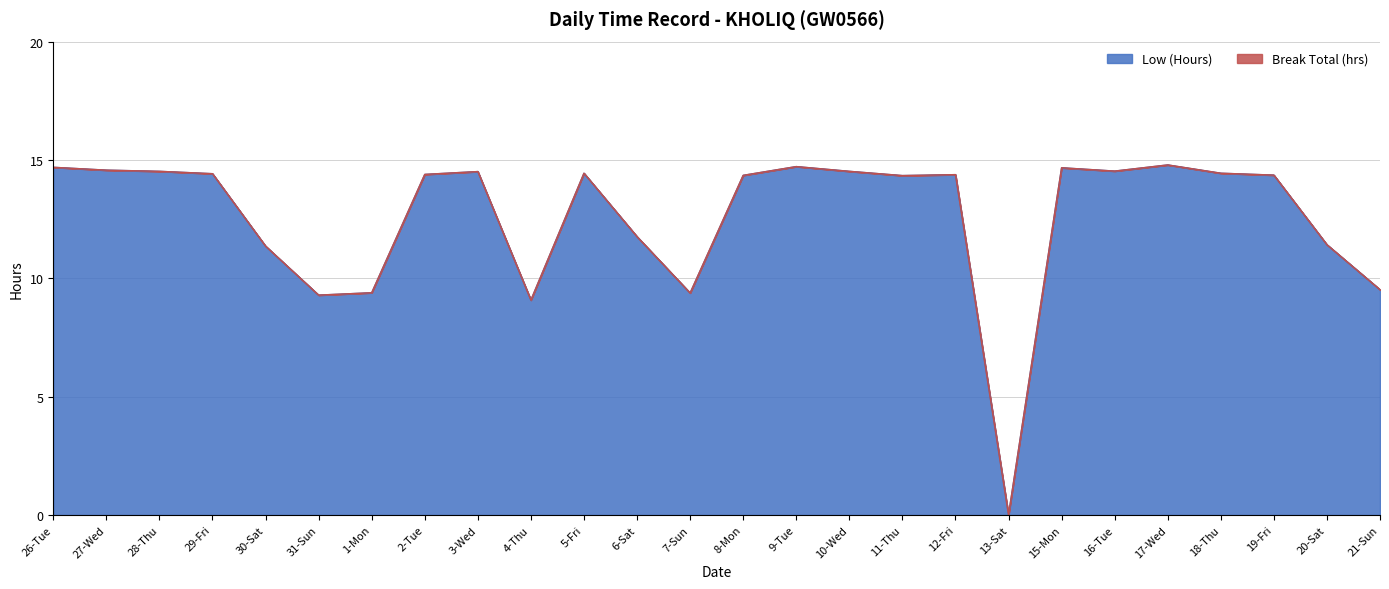

What is the difference between the second highest and minimum values?

14.7